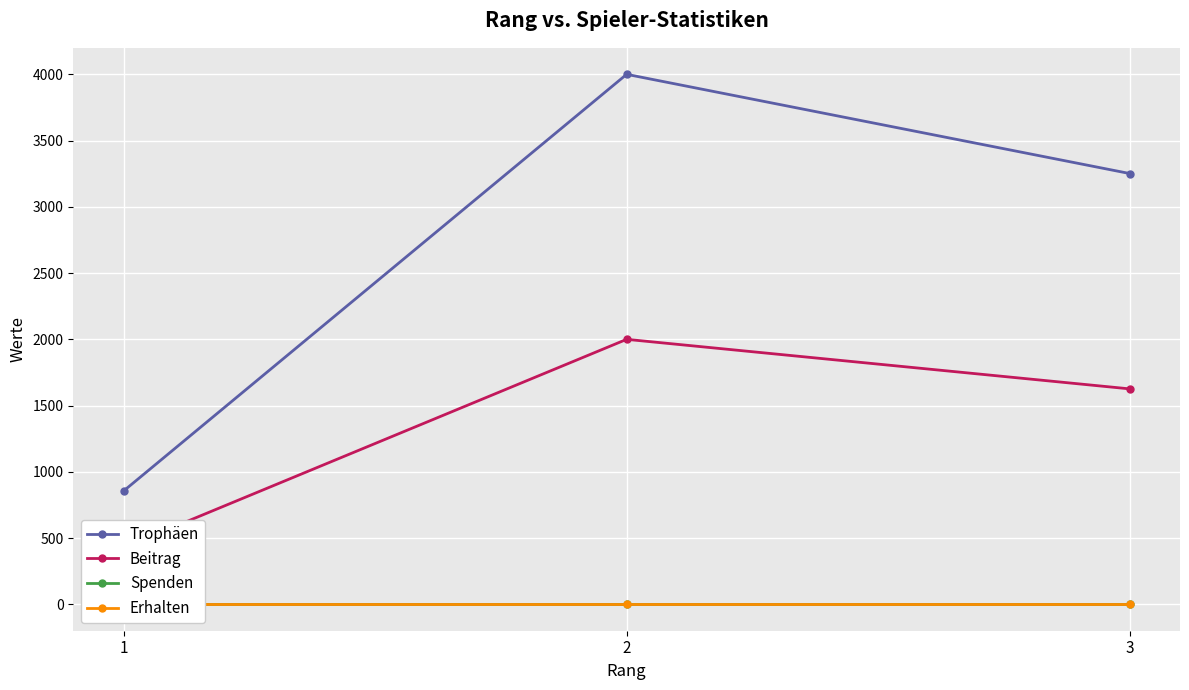

Where is Spenden nearest to the value 0?

1